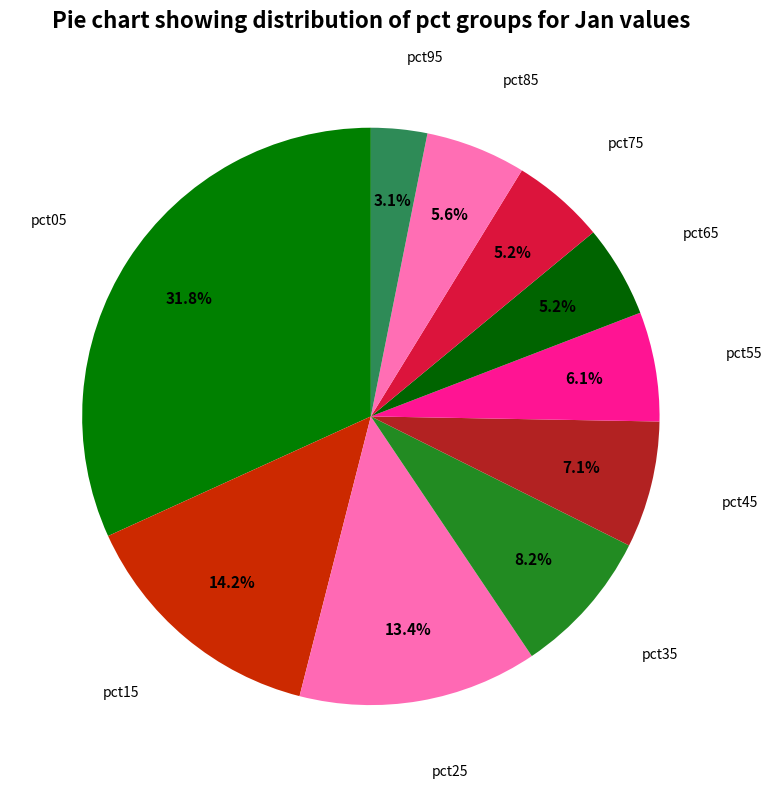

Count the number of slices in the pie.

10